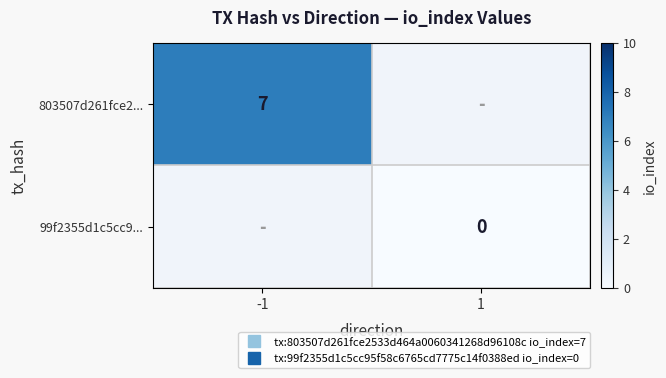

How many values in 803507d261fce2... are above zero?

1